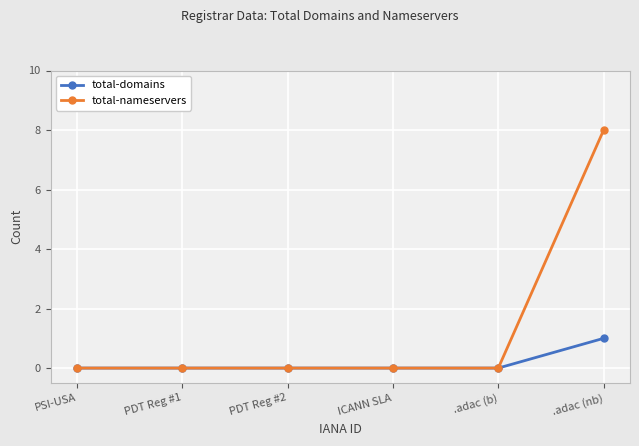

Which label corresponds to the largest value in the chart?

.adac (nb)